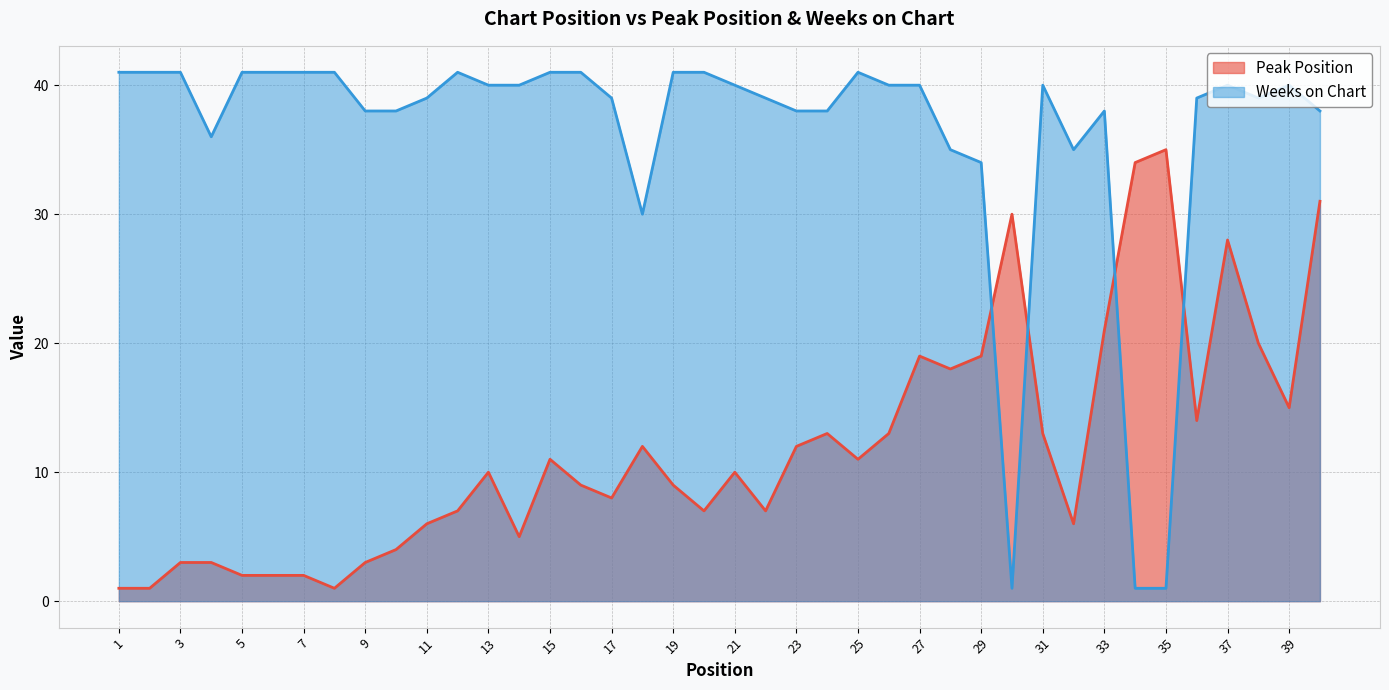

At which category is the sum across all series the highest?

40